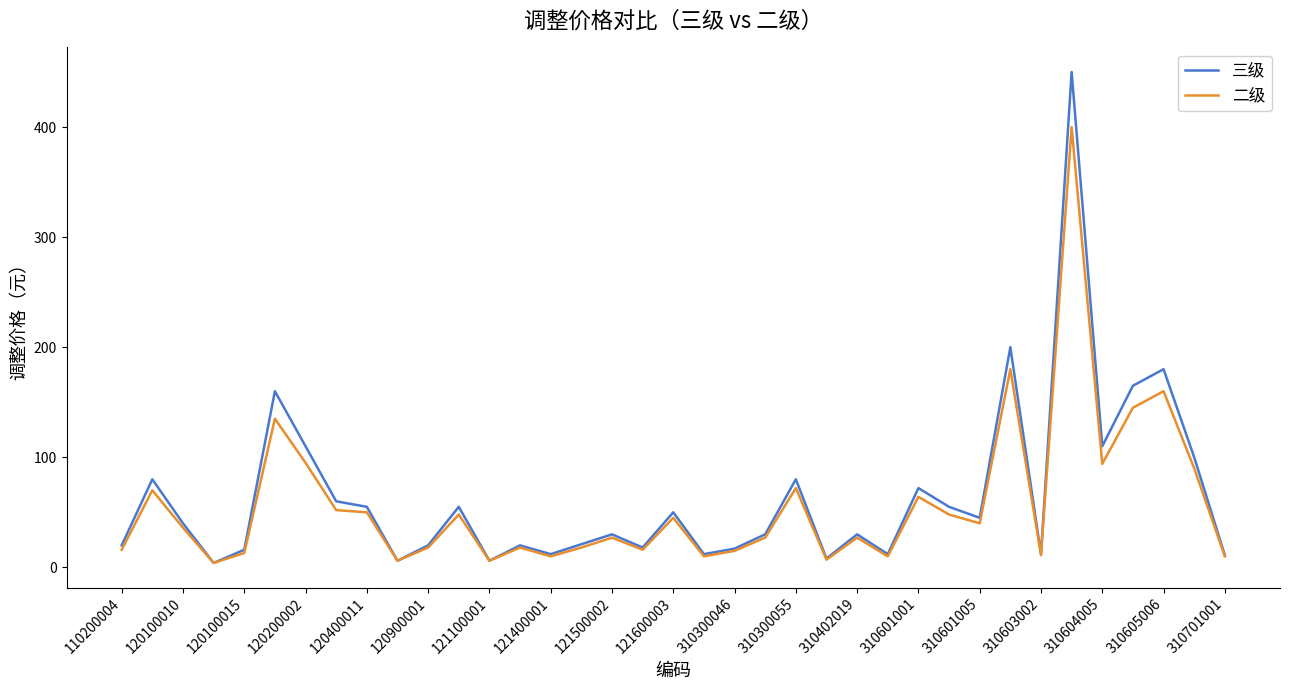

List the series in order of their peak value, lowest first.

二级, 三级